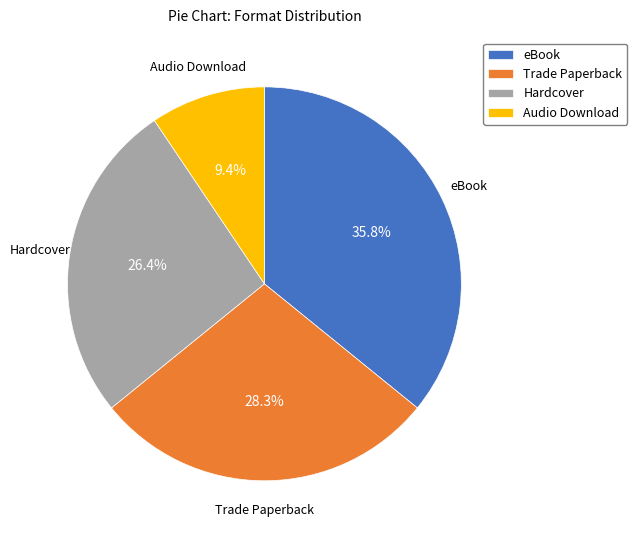

What is the largest slice in the pie chart?

eBook